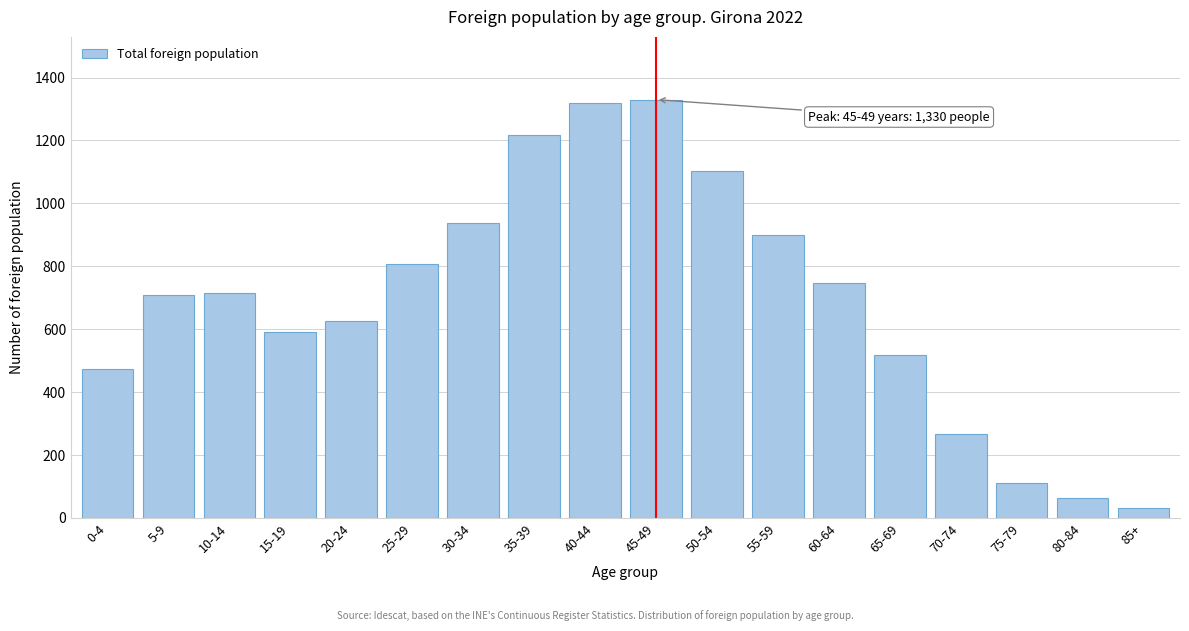

Reading left to right, extract all data points from this chart.

0-4=472	5-9=708	10-14=715	15-19=591	20-24=625	25-29=808	30-34=938	35-39=1218	40-44=1318	45-49=1330	50-54=1104	55-59=899	60-64=746	65-69=518	70-74=267	75-79=112	80-84=63	85+=30